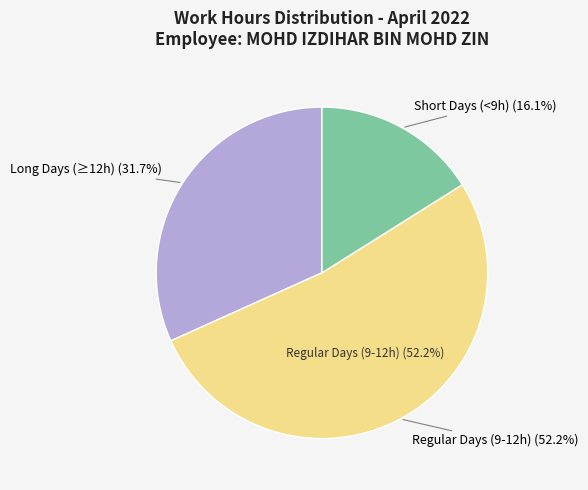

Is Day 6 the majority of the pie?

No